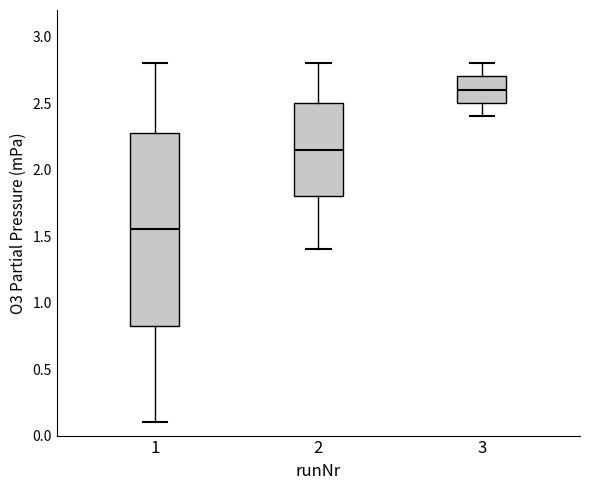

Which box is the tallest, from its lower edge to its upper edge?

1